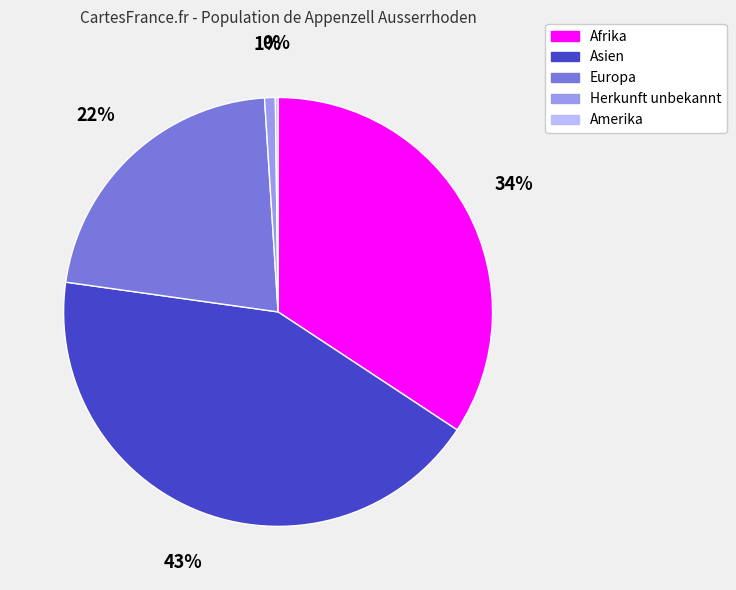

What is the largest slice in the pie chart?

Asien